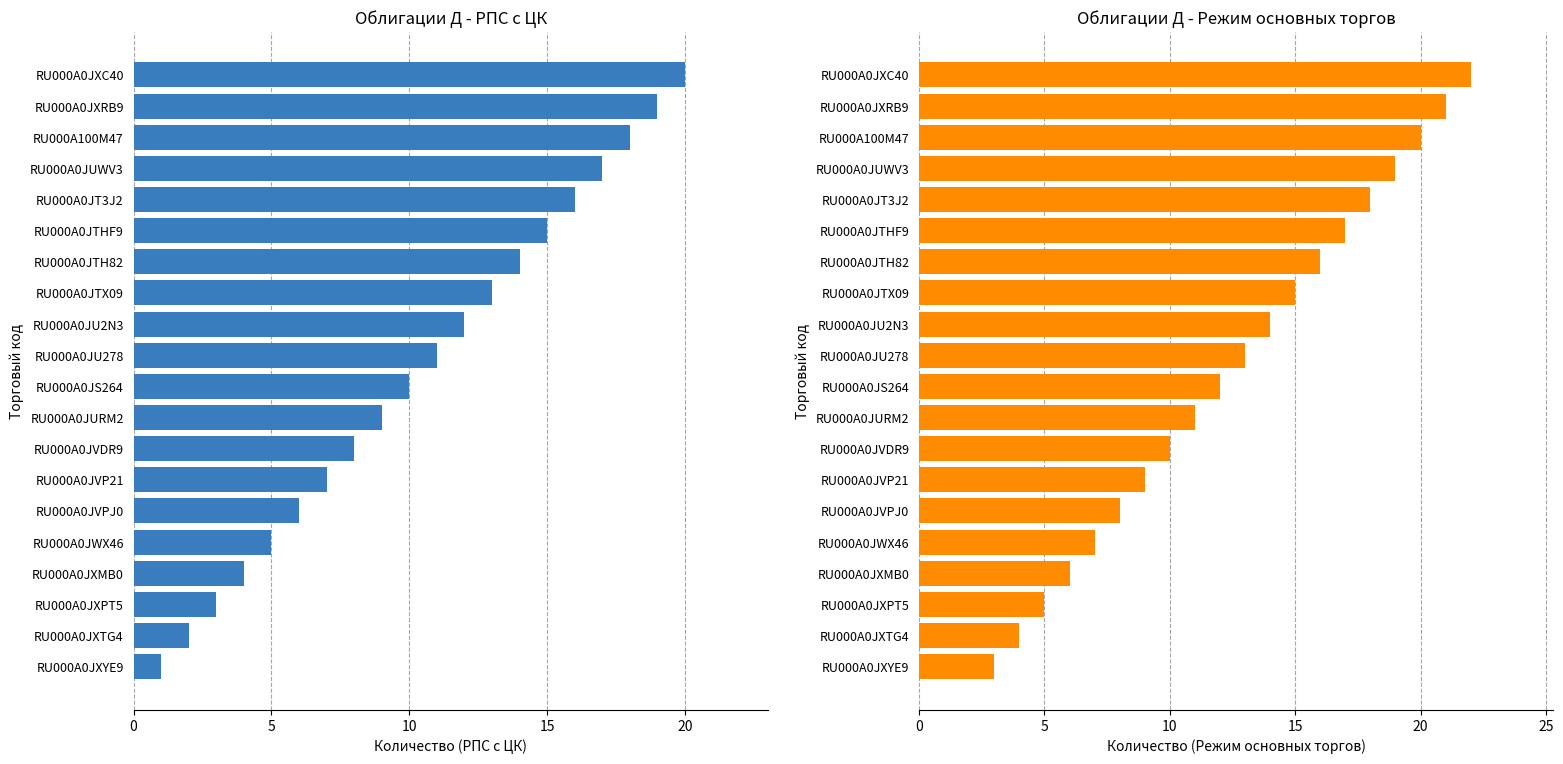

What is the average value of the Count_RPS_CK series?

10